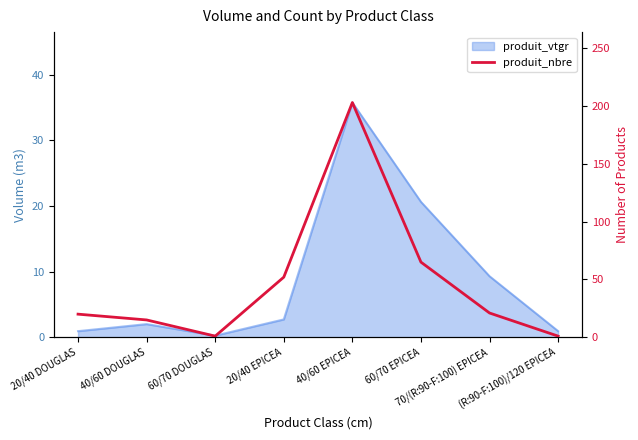

What is the label of the 5th point from the right?

20/40 EPICEA